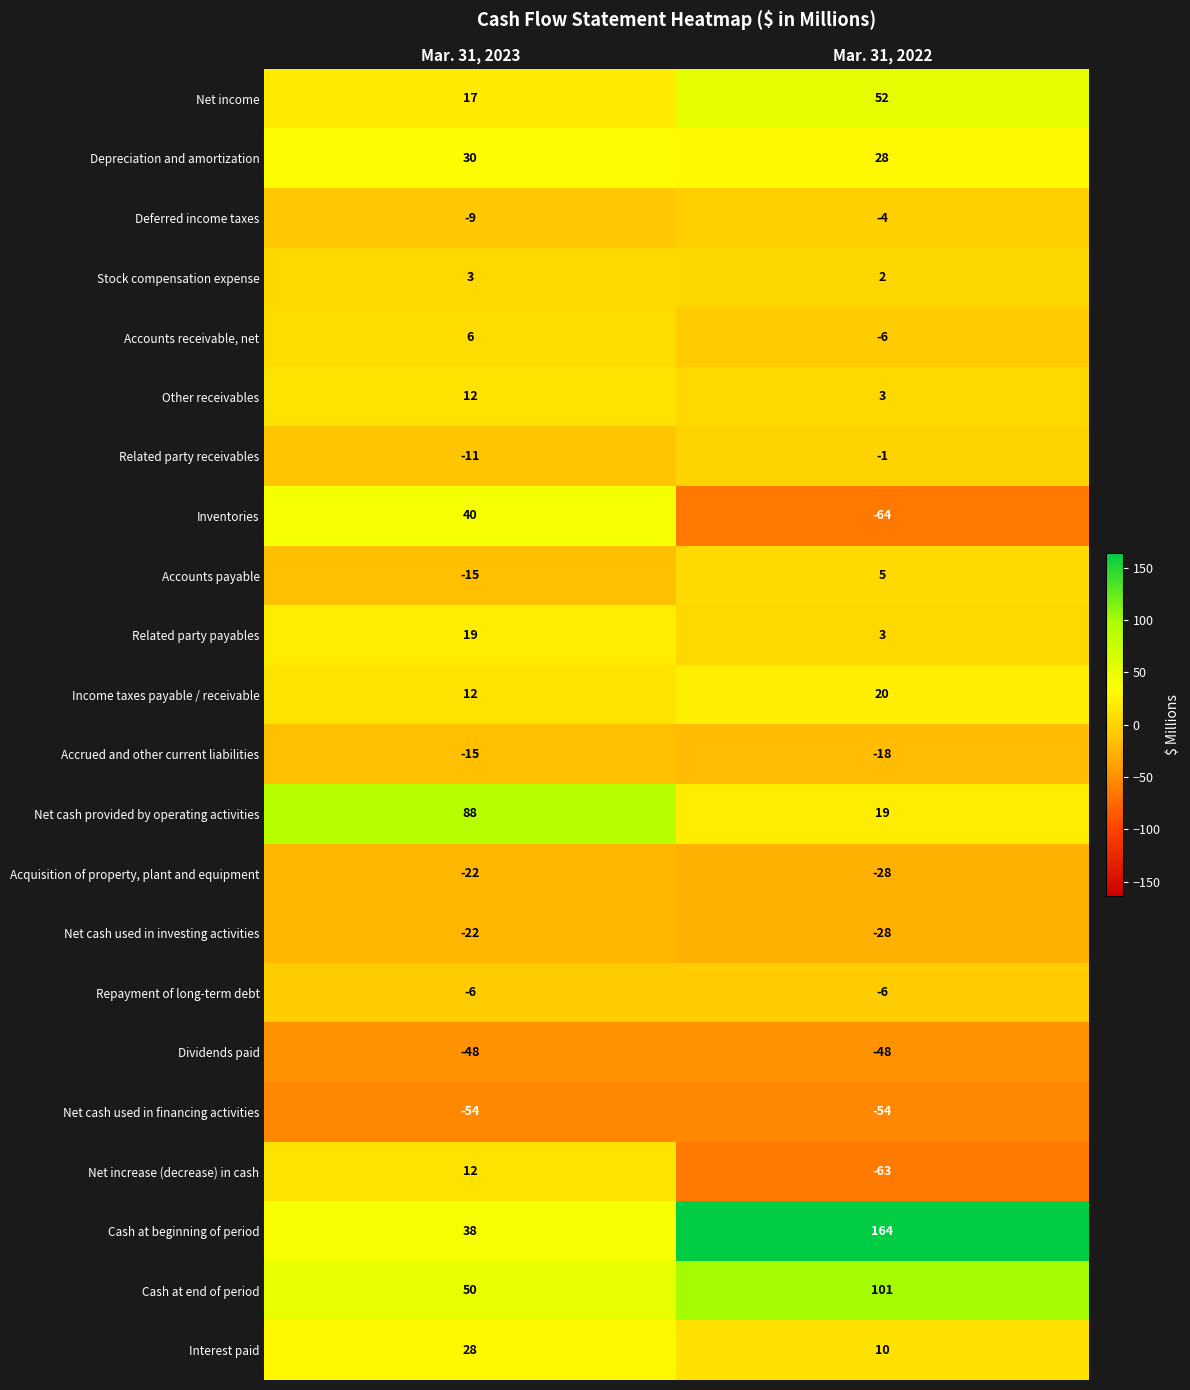

What is the approximate value of Interest paid at Mar. 31, 2022, to the nearest 5?

10